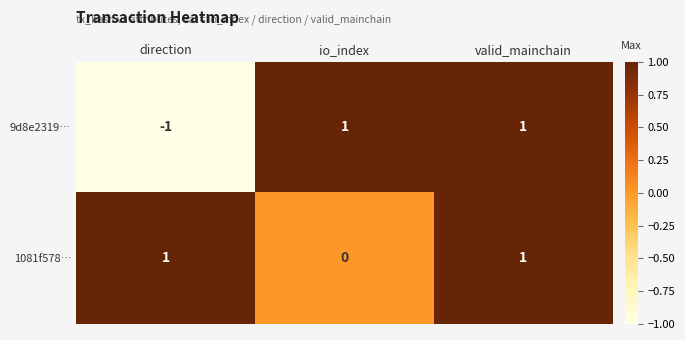

How many data points in 9d8e2319… are less than 1?

1